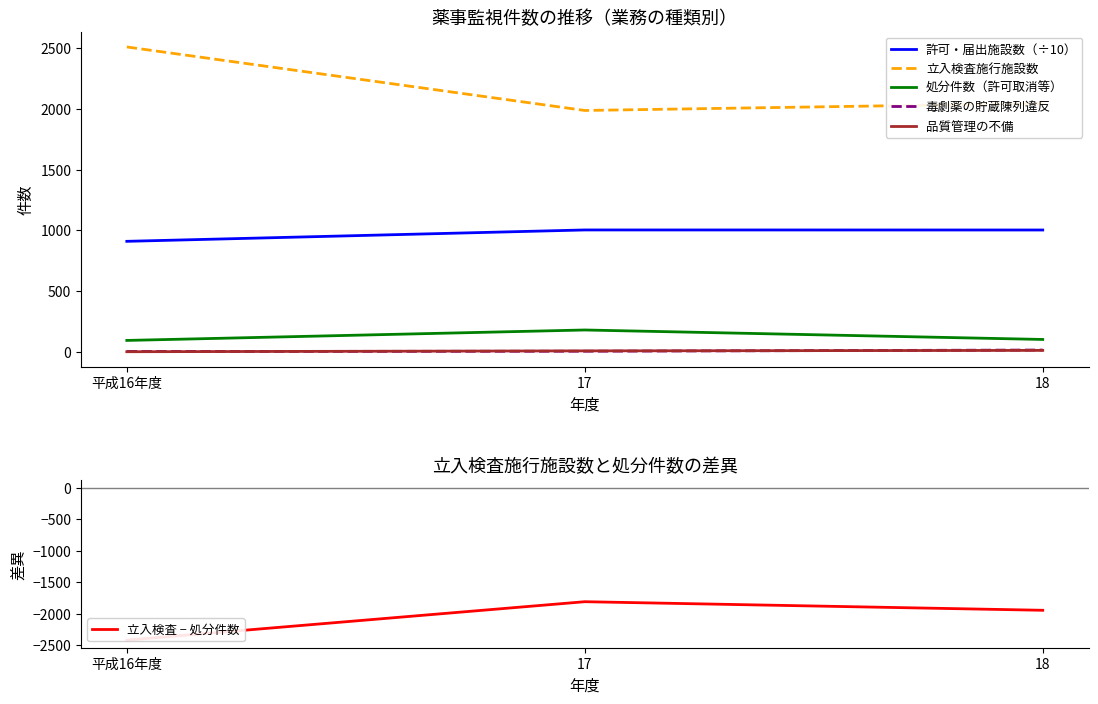

Is it true that 立入検査施行施設数 equals 1480.1 at 平成16年度?

False